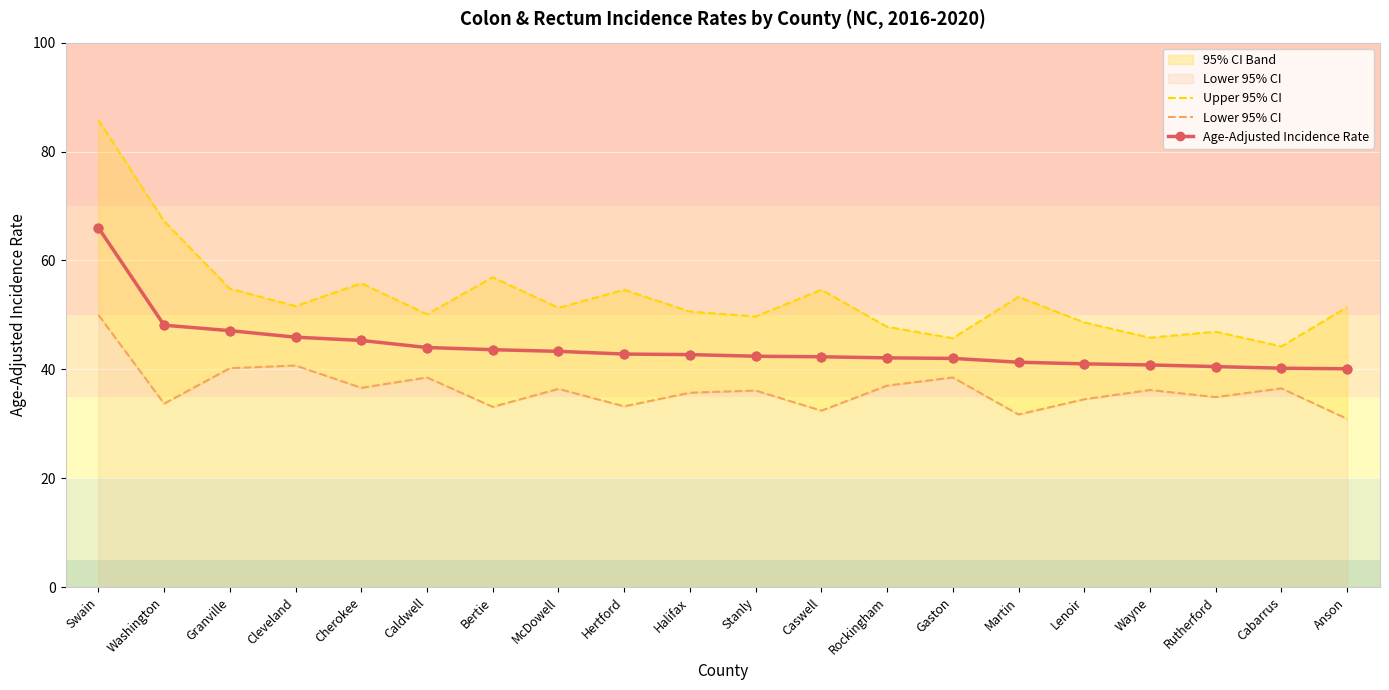

What is the total value across all series at Wayne?

122.8